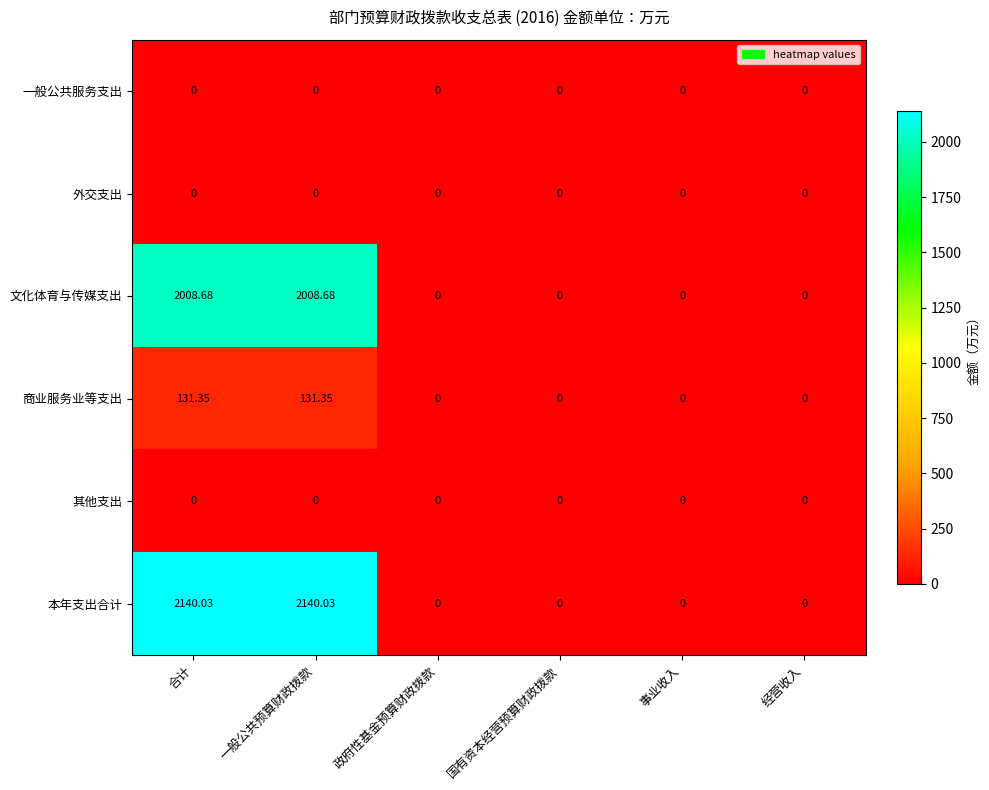

How many categories are shown in the chart?

6